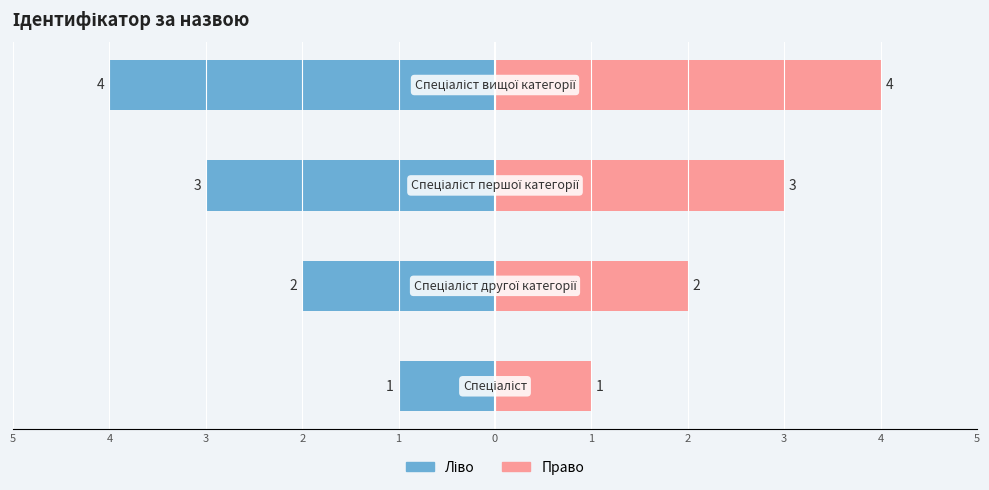

Between 4 and 3, which series saw the biggest shift?

Ідентифікатор (ліво)